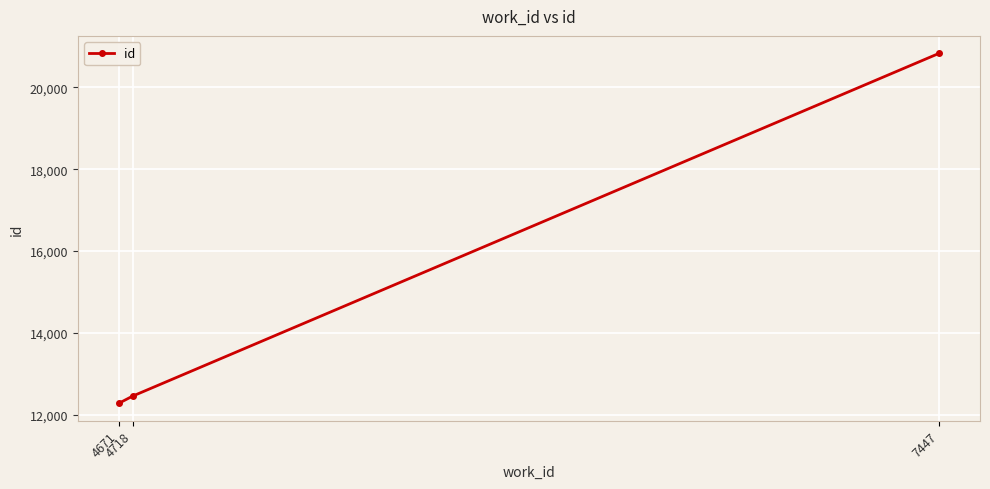

How many values are below 12452?

1